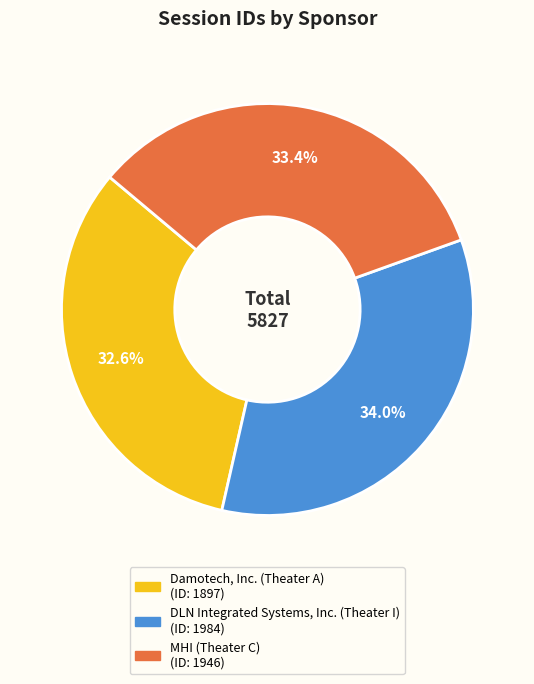

What percentage is the DLN Integrated Systems, Inc. (Theater I) slice, to the nearest percent?

34%